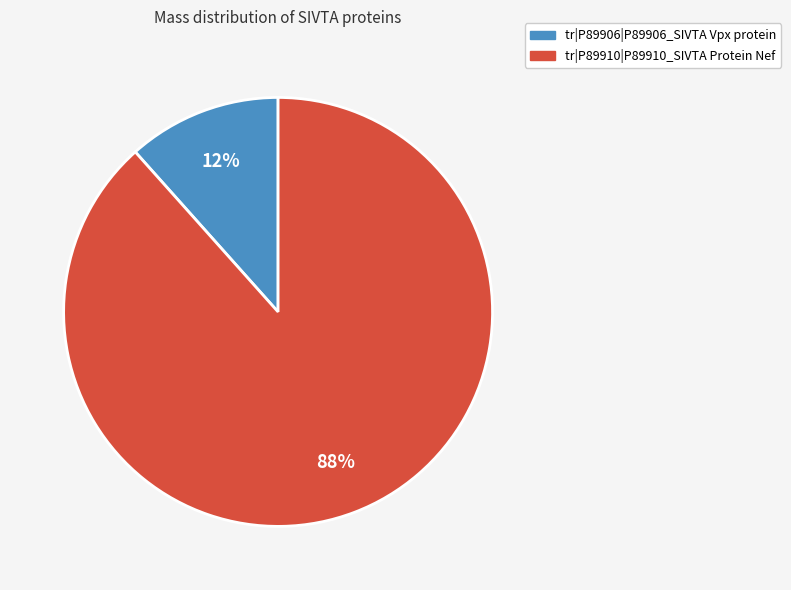

To the nearest percent, what is the average slice percentage?

50%